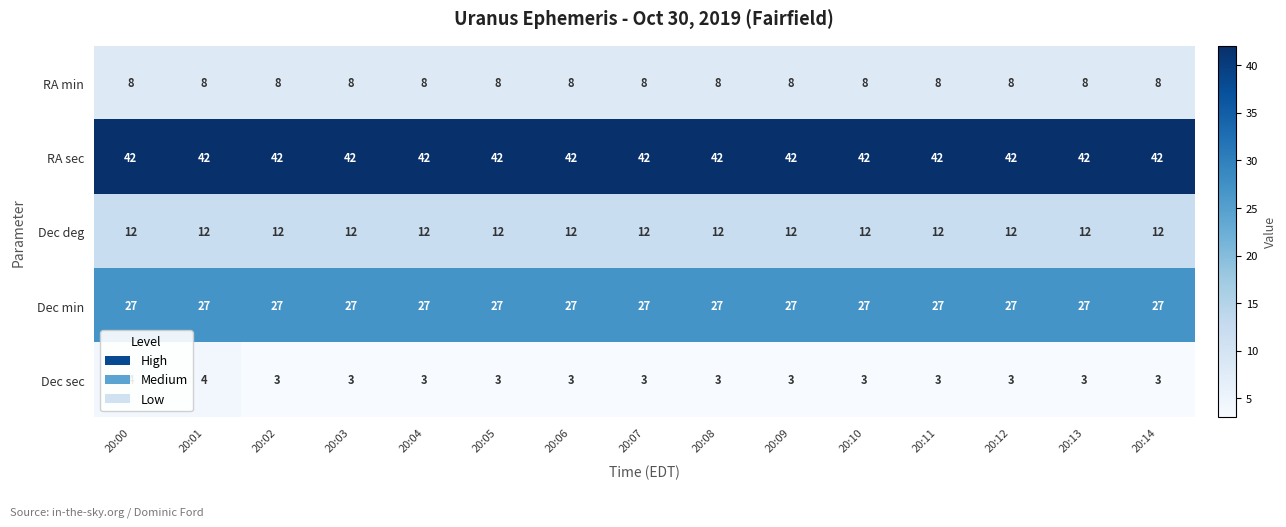

The Dec min series shows 27 at 20:06. True or false?

True